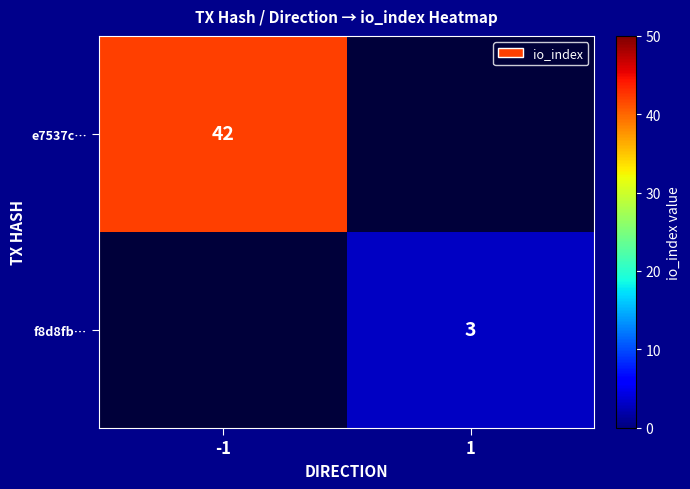

At how many categories does at least one series exceed 27?

1